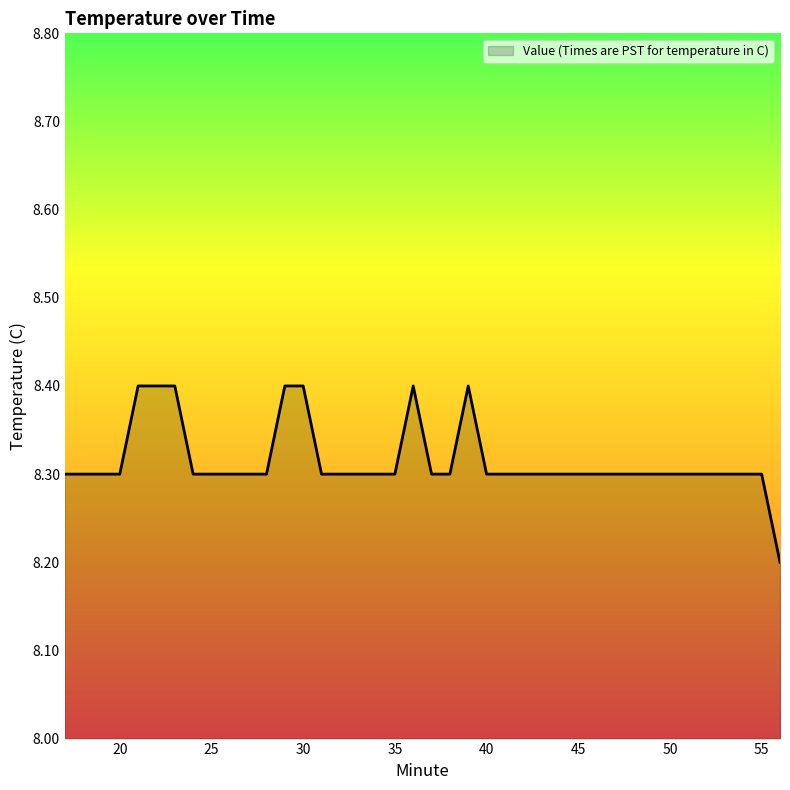

What is the smallest value displayed?

8.2